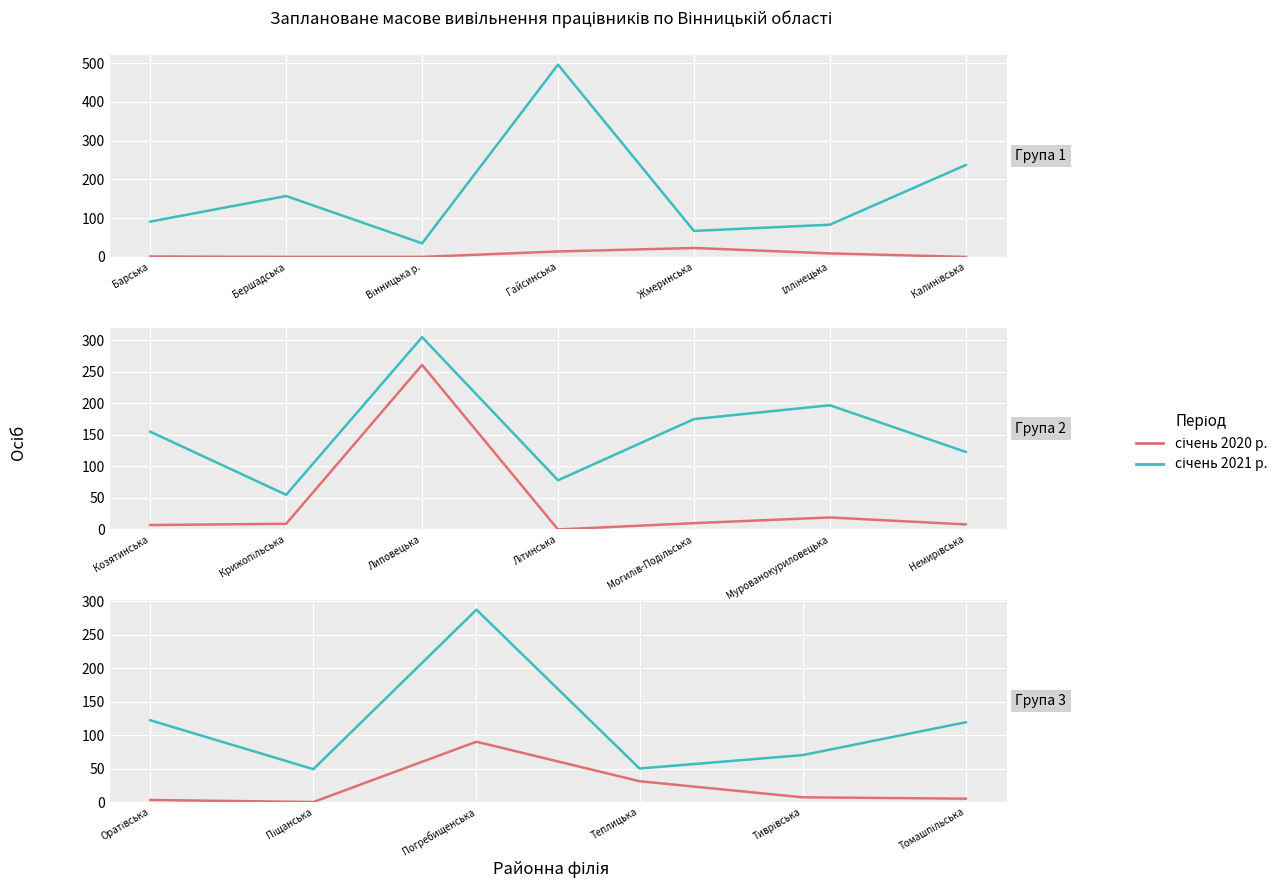

In січень 2021 р., how many points are lower than both neighbors (excluding endpoints)?

2